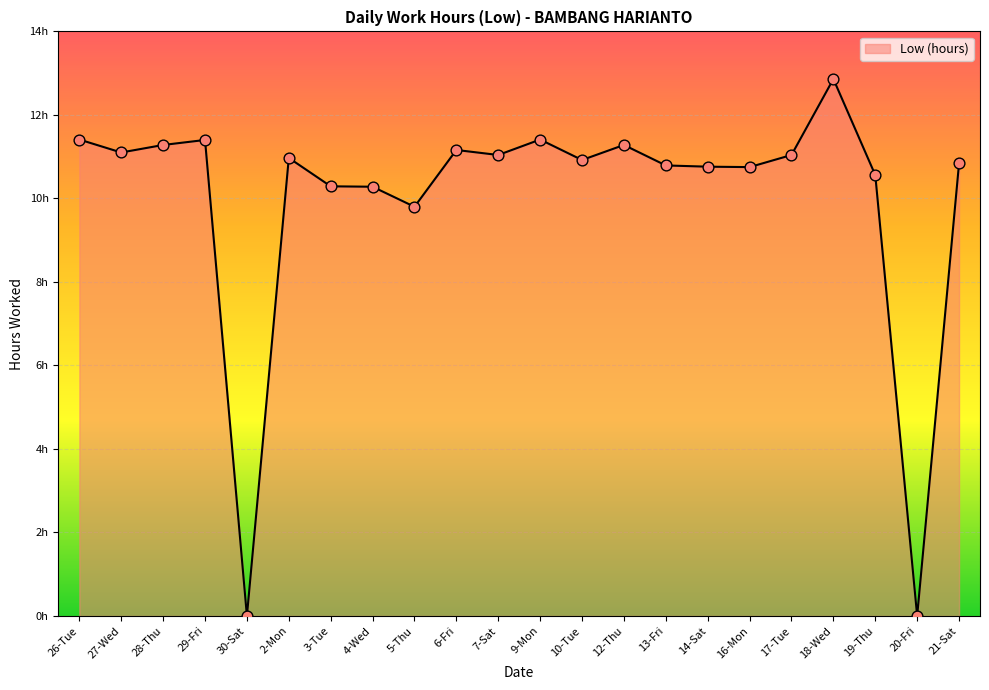

Which has a higher value, 3-Tue or 17-Tue?

17-Tue